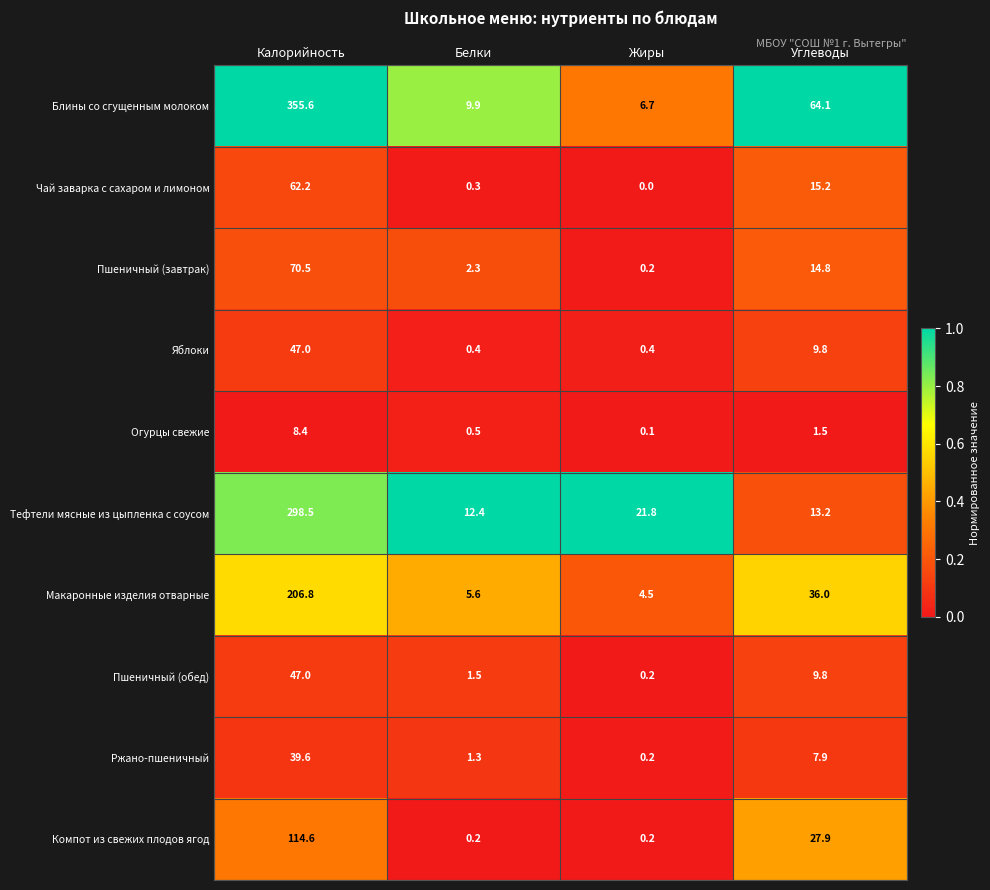

Which label corresponds to the largest value in the chart?

Калорийность